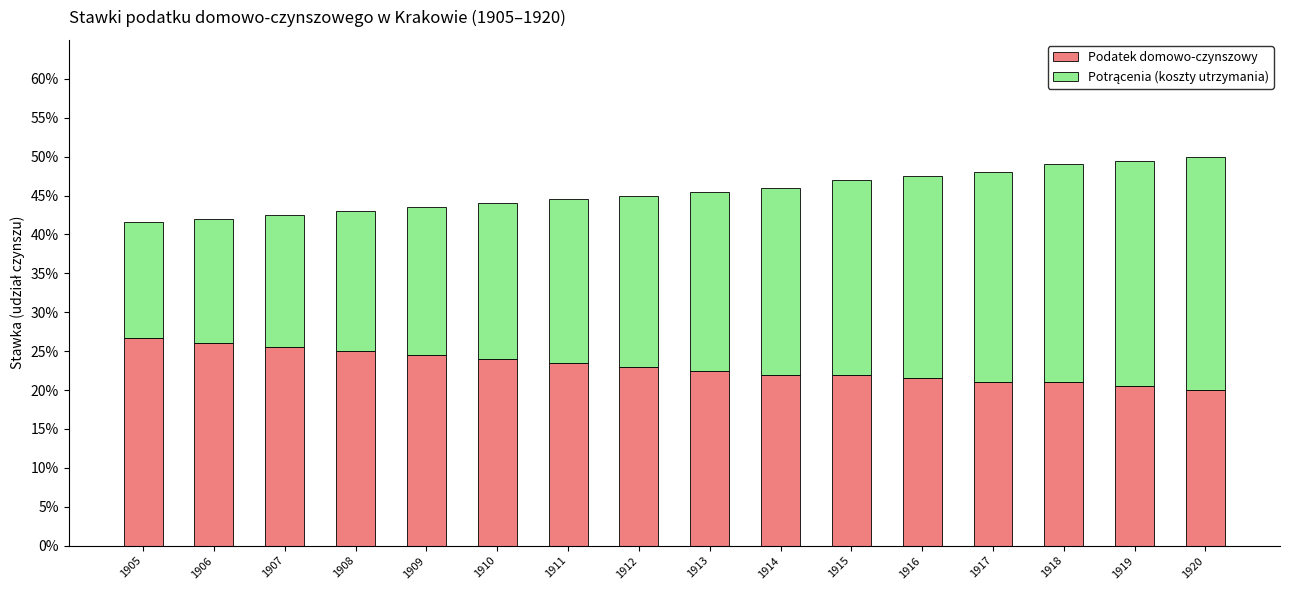

At how many categories does at least one series exceed 0?

16